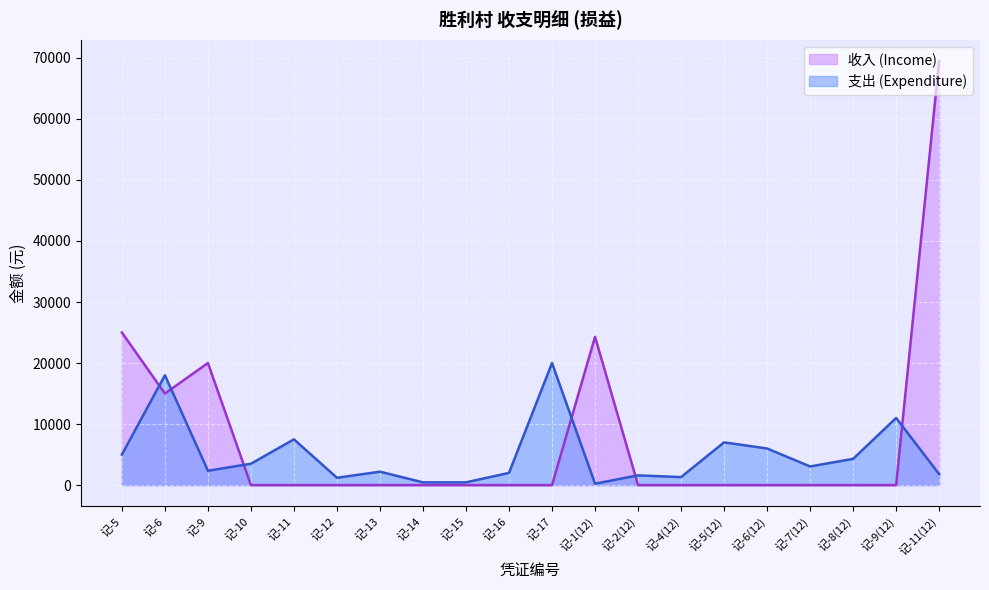

Between 记-4(12) and 记-6(12), which series saw the biggest shift?

支出 (Expenditure)